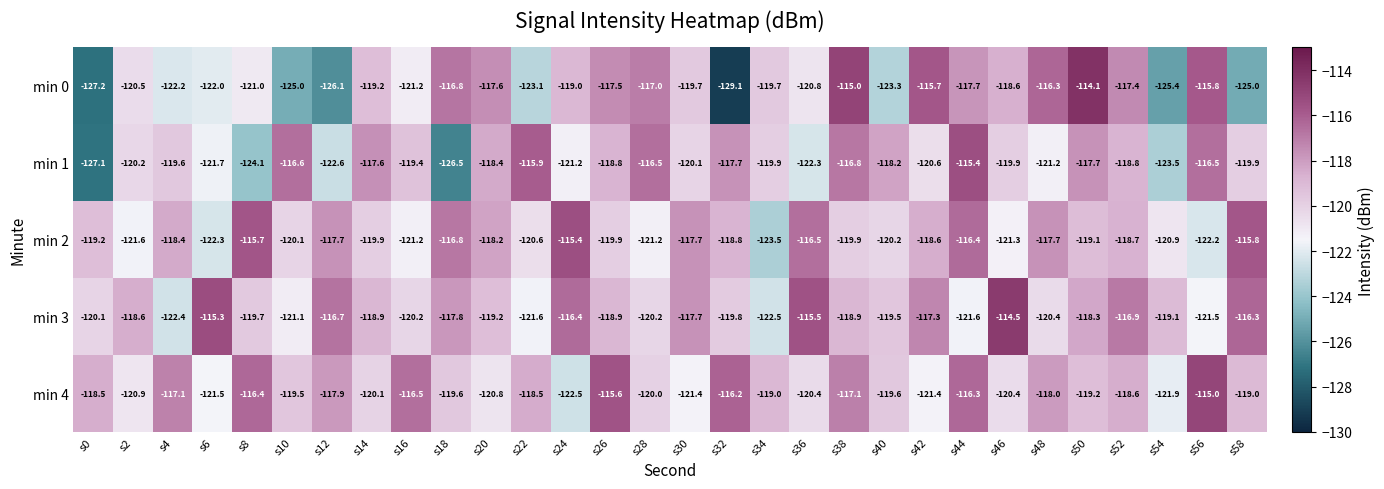

Is it true that min 4 equals -56.8 at s58?

False